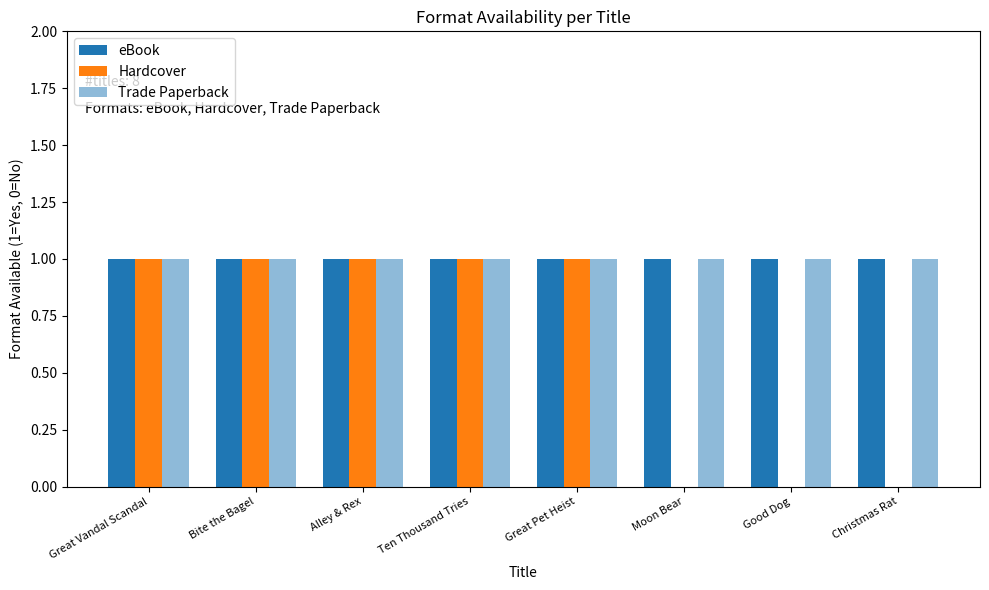

How many groups of bars are there?

8